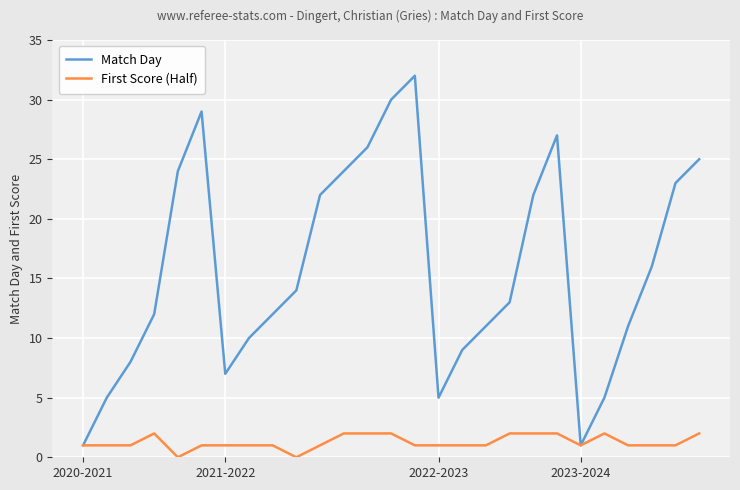

List the series in order of their peak value, lowest first.

First Score (Half), Match Day